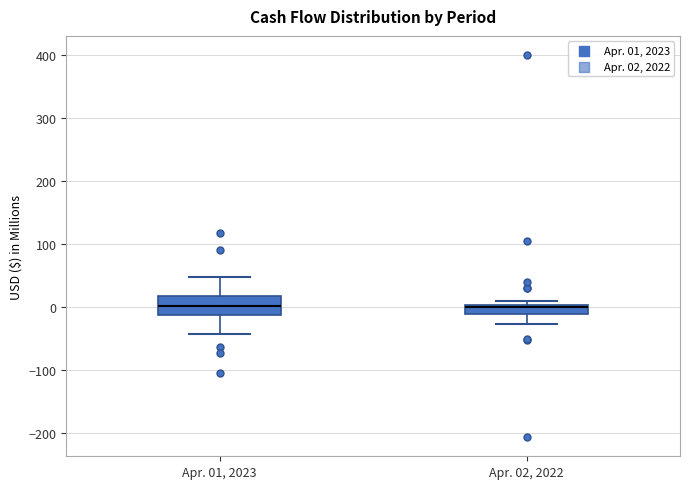

Where is the lower edge of the box for Apr. 02, 2022 on the y-axis? The values are not printed on the chart, so give them approximately, as read against the axis.

-10